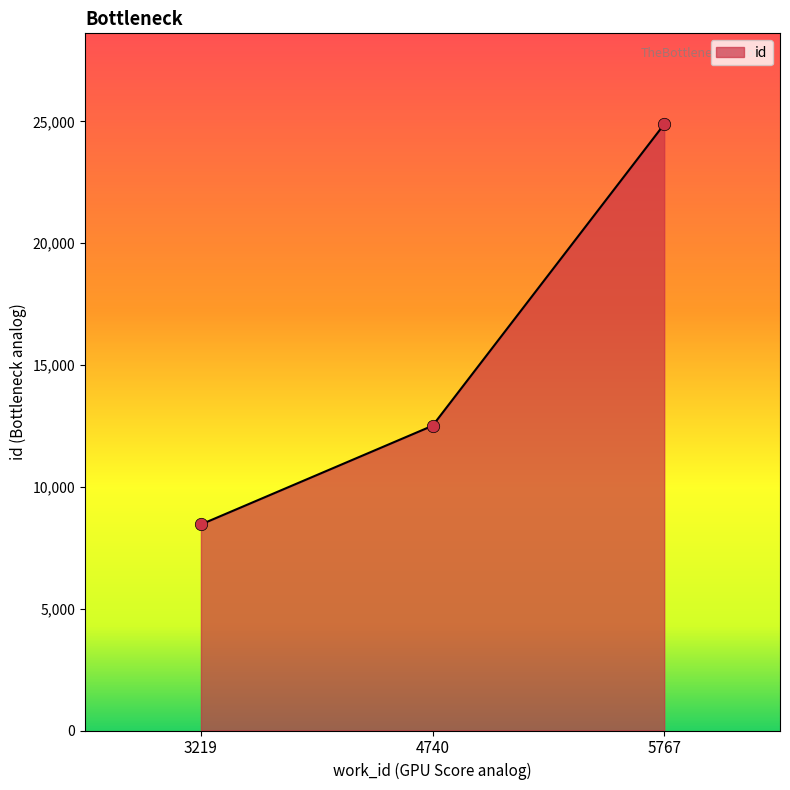

Approximately how many times larger is the value at 3219 compared to 5767?

0.3